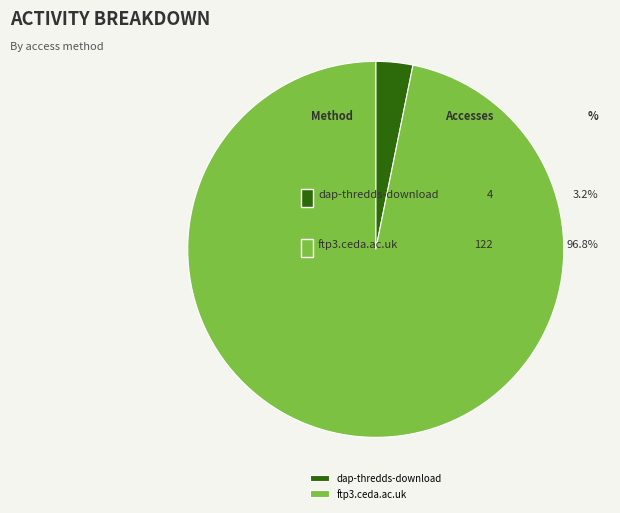

Count the number of slices in the pie.

2